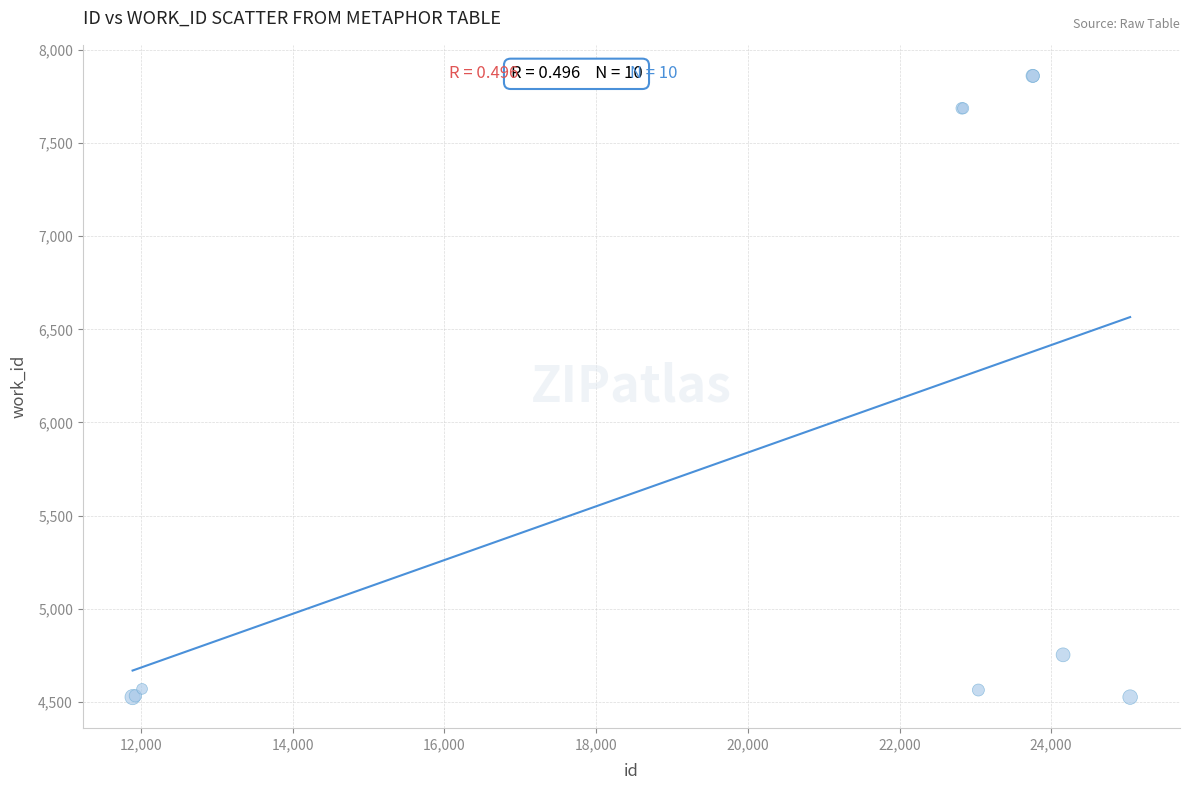

What Y value in the scatter plot is closest to 6193?

4752